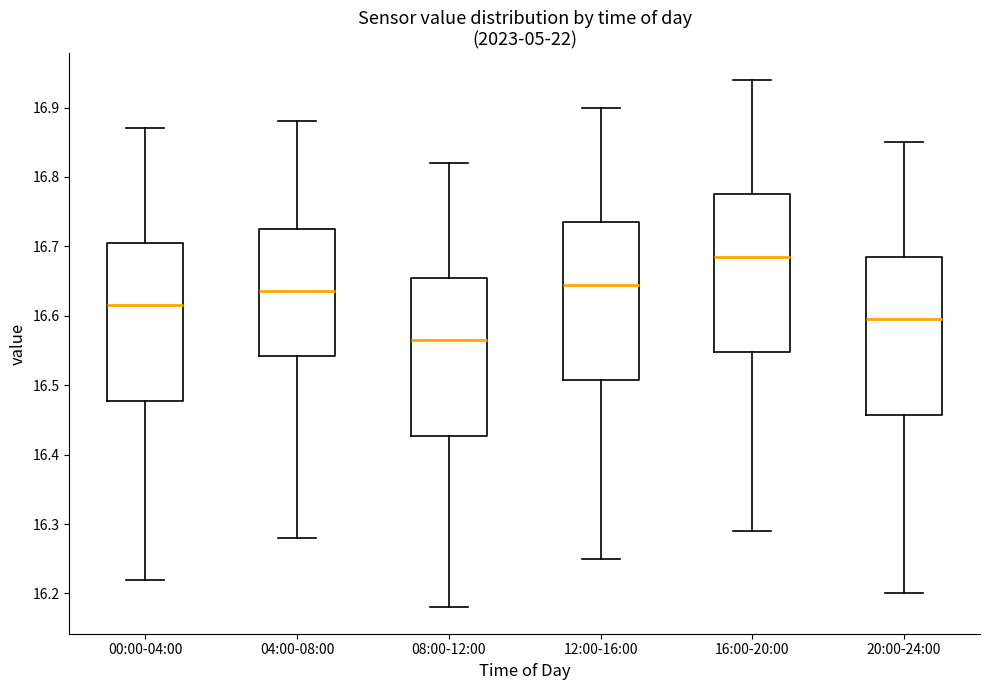

Reading left to right, read every box against the y-axis: the position of its median line, the range the box covers, and the ends of its whiskers. The values are not printed on the chart, so give them approximately, as read against the axis.

00:00-04:00: median 16.62, box 16.48 to 16.71, whiskers 16.22 to 16.87
04:00-08:00: median 16.64, box 16.54 to 16.73, whiskers 16.28 to 16.88
08:00-12:00: median 16.57, box 16.43 to 16.66, whiskers 16.18 to 16.82
12:00-16:00: median 16.65, box 16.51 to 16.74, whiskers 16.25 to 16.90
16:00-20:00: median 16.69, box 16.55 to 16.78, whiskers 16.29 to 16.94
20:00-24:00: median 16.60, box 16.46 to 16.69, whiskers 16.20 to 16.85